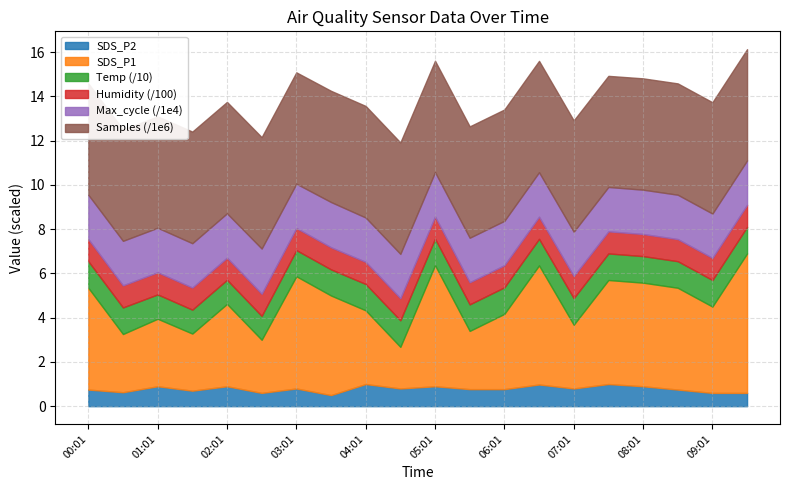

True or false: SDS_P1 and Temp intersect in this chart.

False